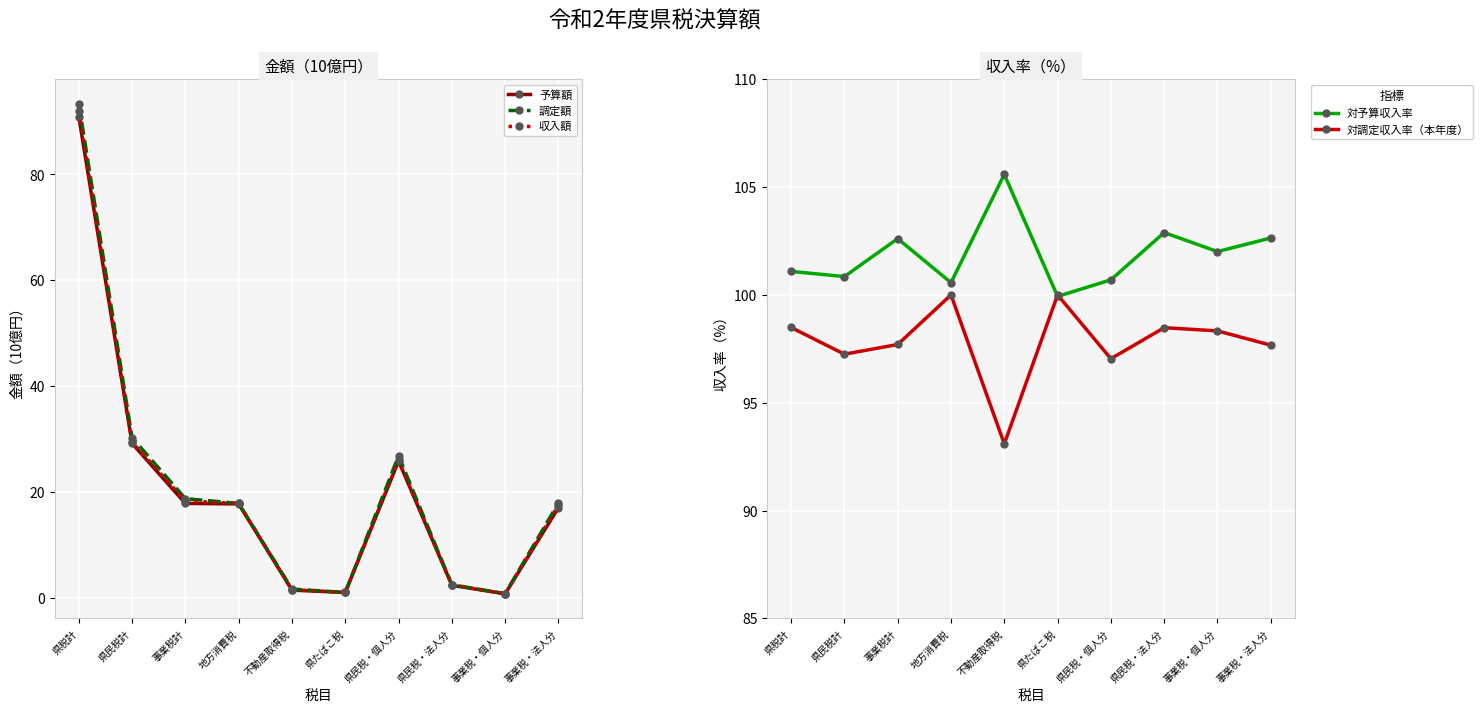

Where does the 収入額 series first go above 17?

県税計